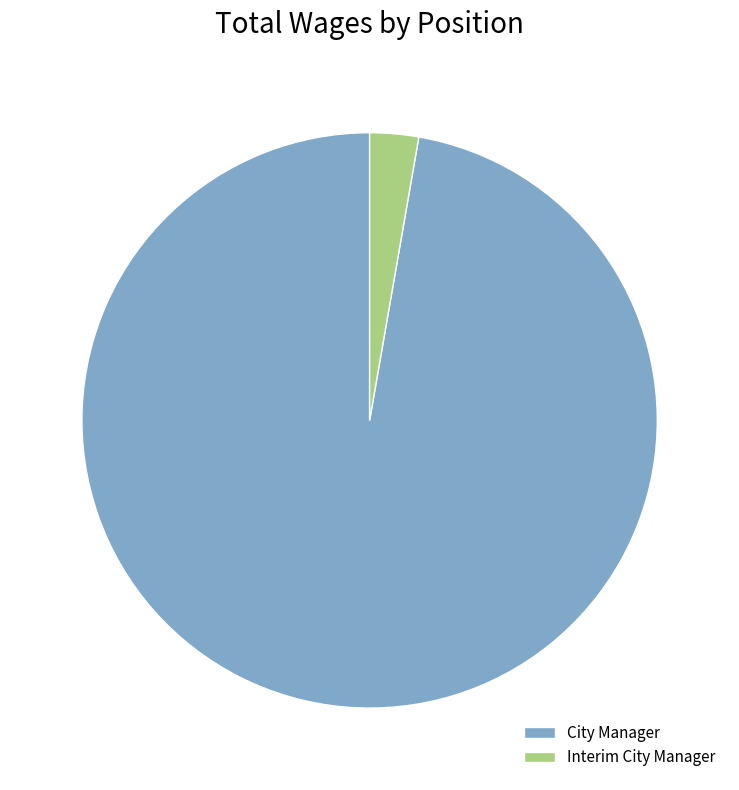

Combined, do City Manager and Interim City Manager account for over 50%?

Yes